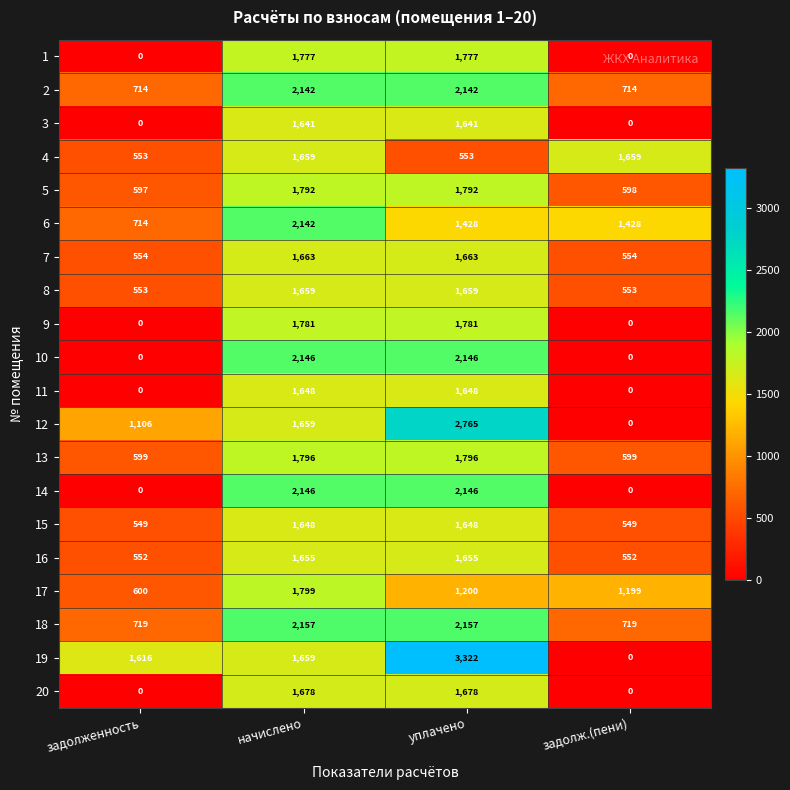

What is the difference between the maximum and second lowest values in the 1 series?

1777